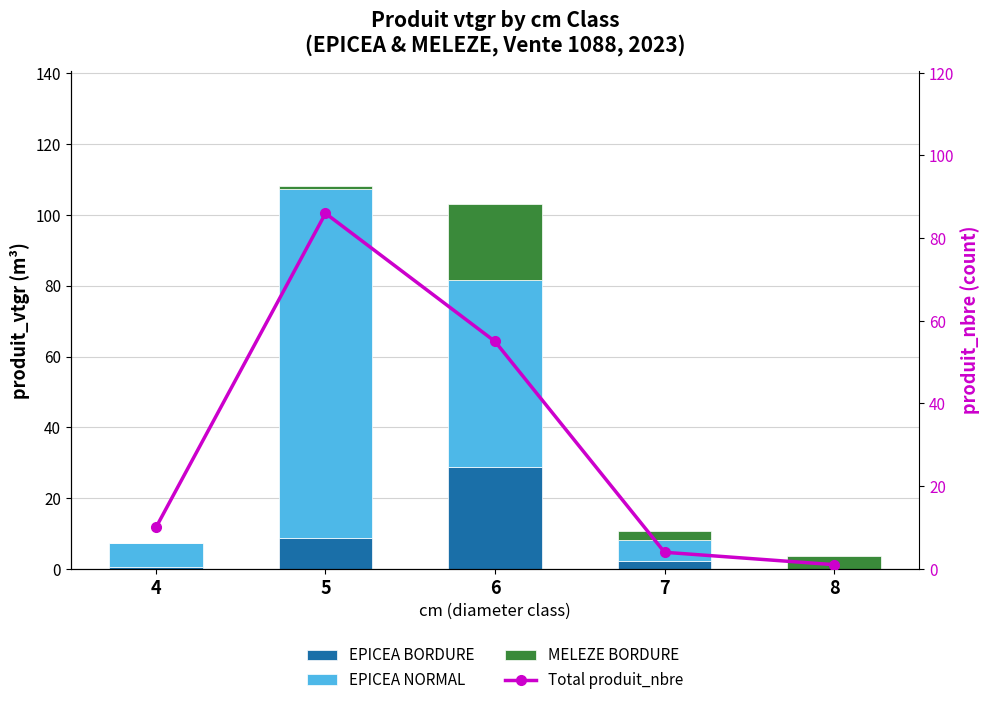

Which series has the largest total across all categories?

EPICEA NORMAL